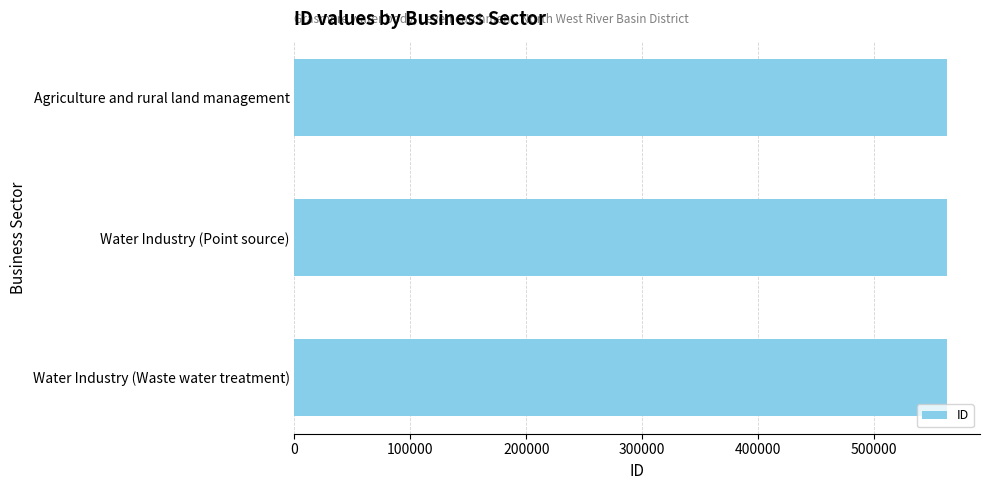

Are the bars grouped side by side (vs. stacked)?

No